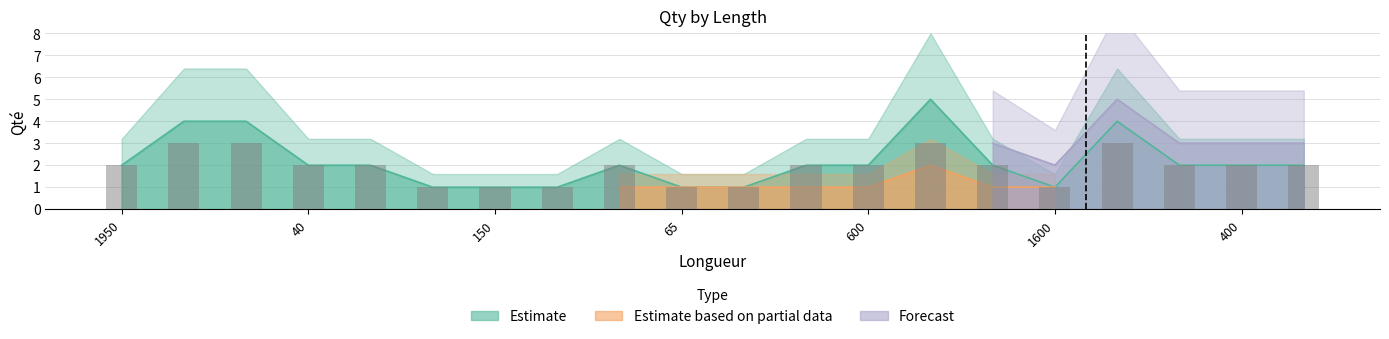

At 990, list the series in order from largest to smallest.

Forecast, Estimate, Estimate based on partial data